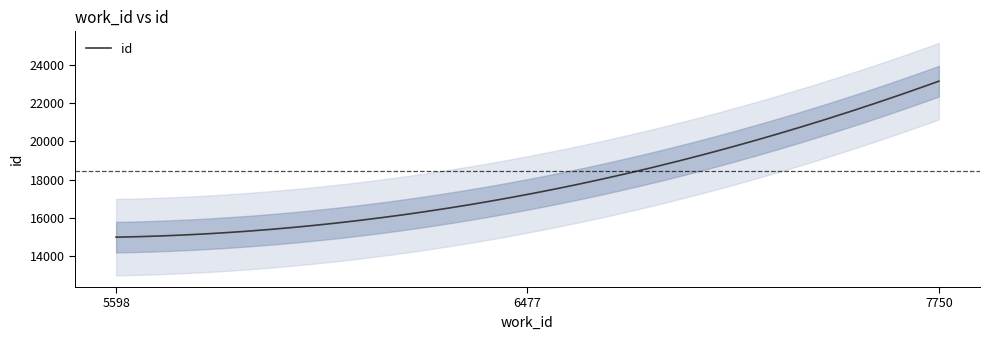

Rank the categories by value from lowest to highest.

5598, 6477, 7750